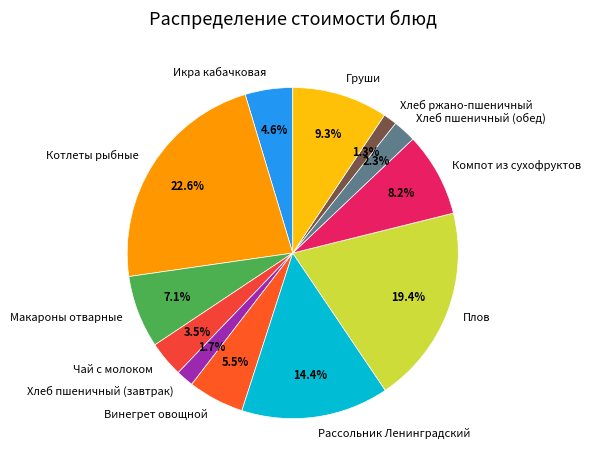

Count the number of slices in the pie.

12